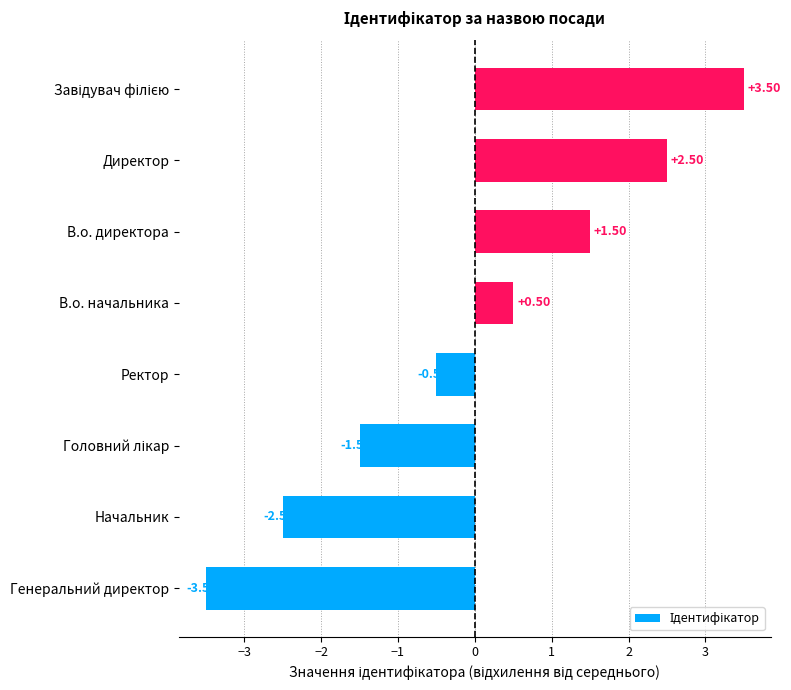

Does the chart contain stacked bars?

No